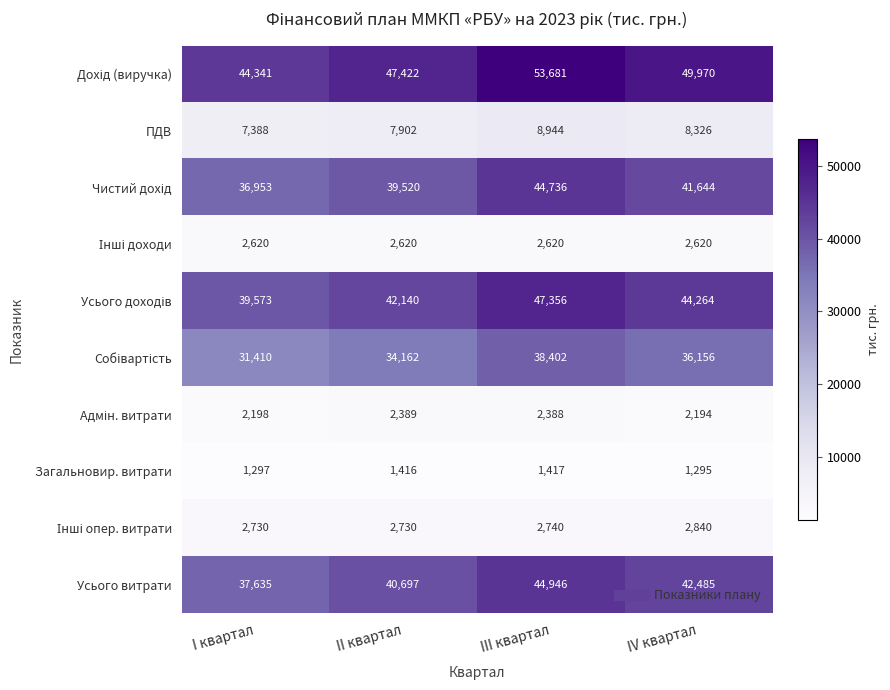

What is the total value across all series at I квартал?

206145